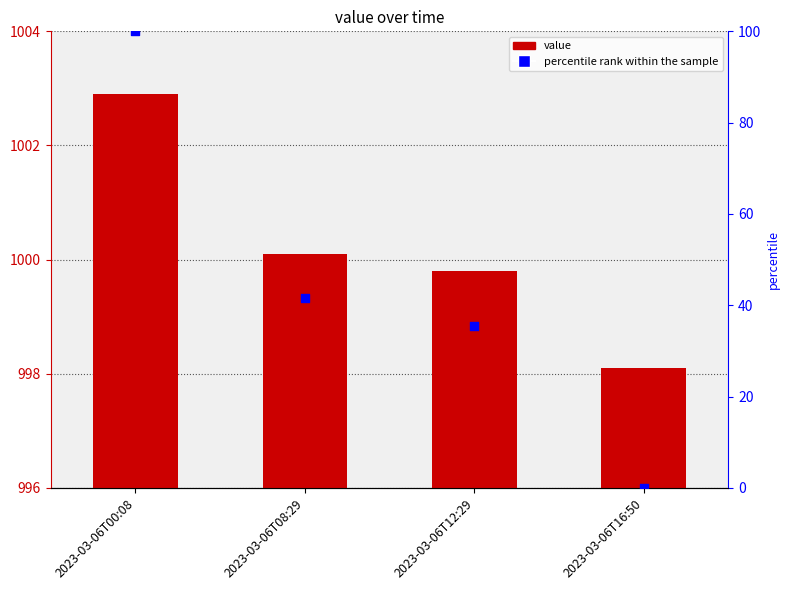

Which series contains the highest Y value?

value